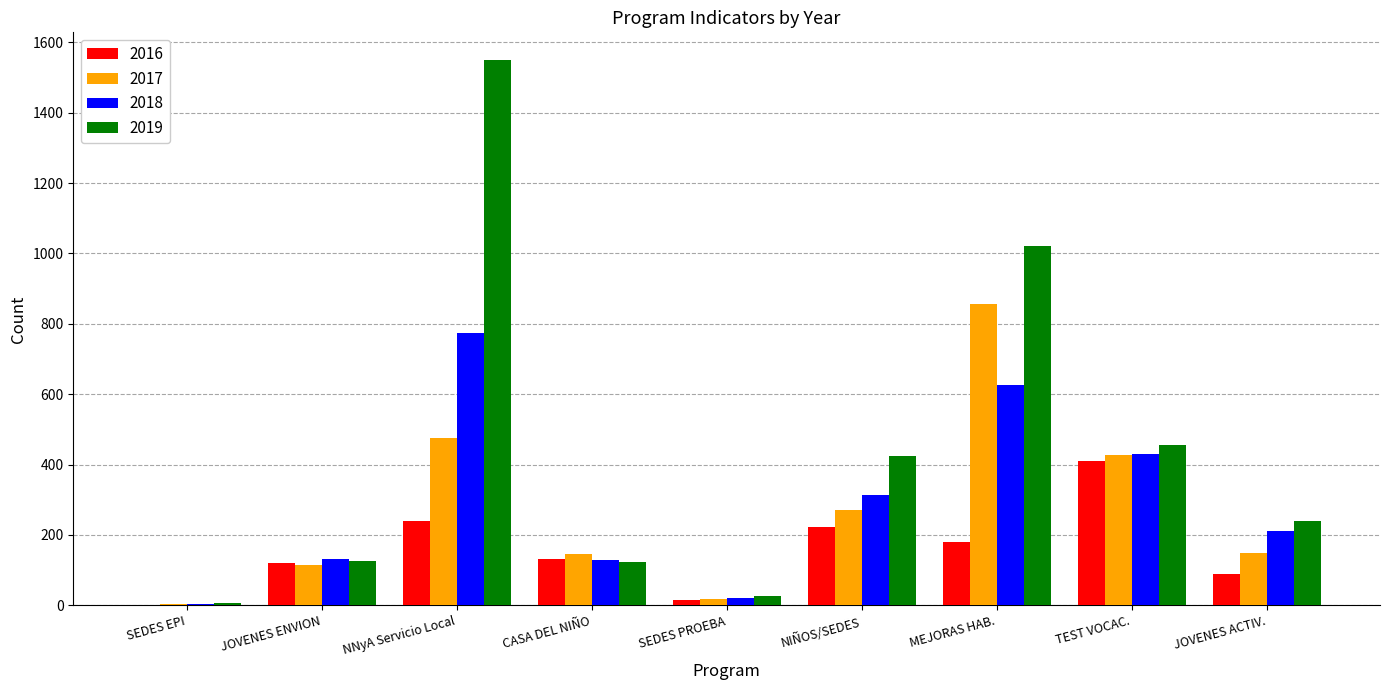

What is the sum of all 2016 values?

1409